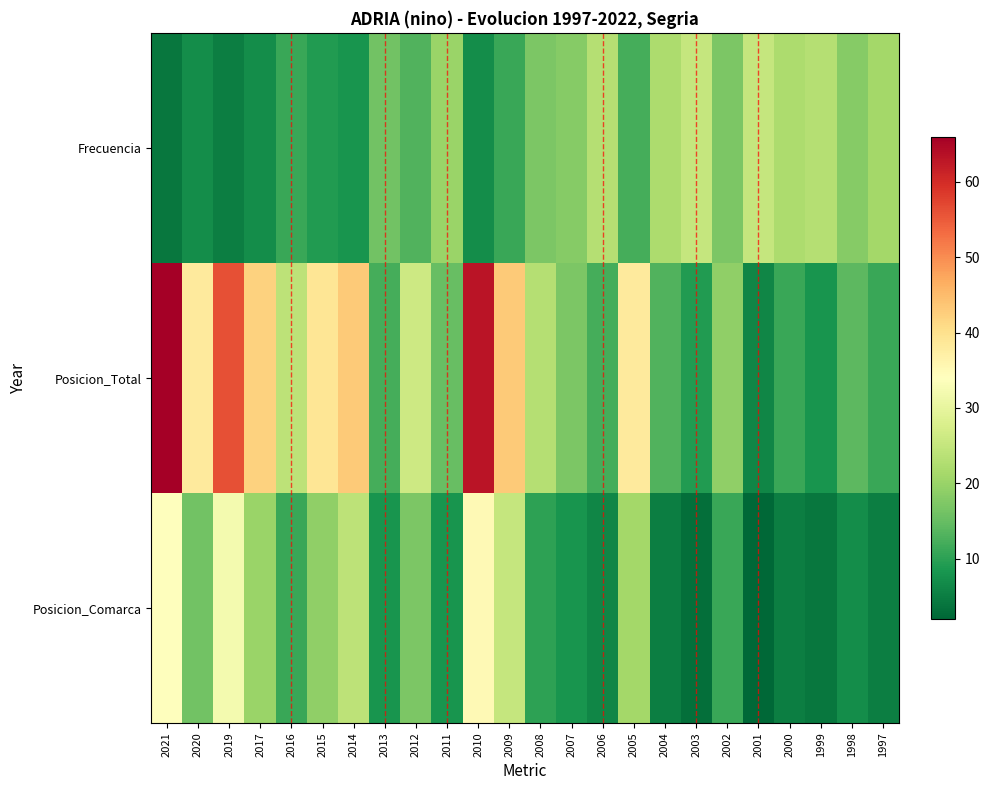

What is the total value across all series at 2020?

61